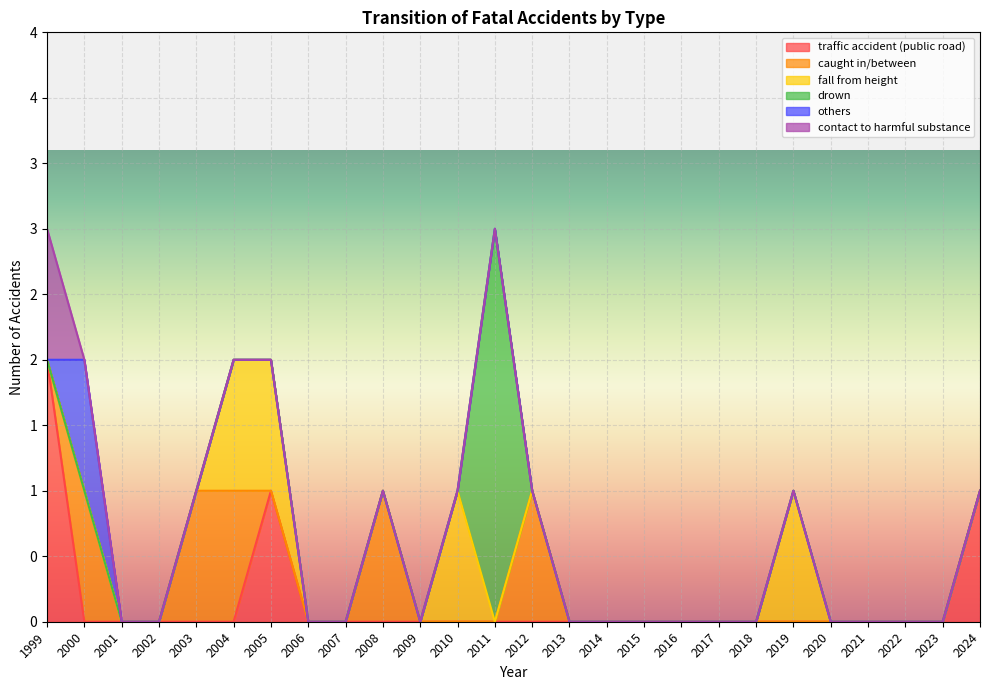

Where is contact to harmful substance nearest to the value 0?

2000